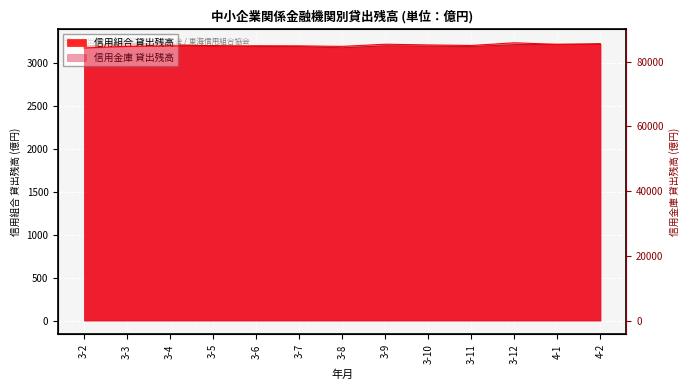

How many series are shown in this chart?

2